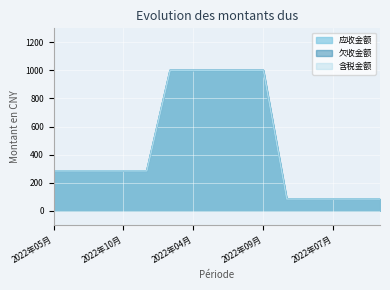

What is the label of the 2nd point from the right?

2022年09月